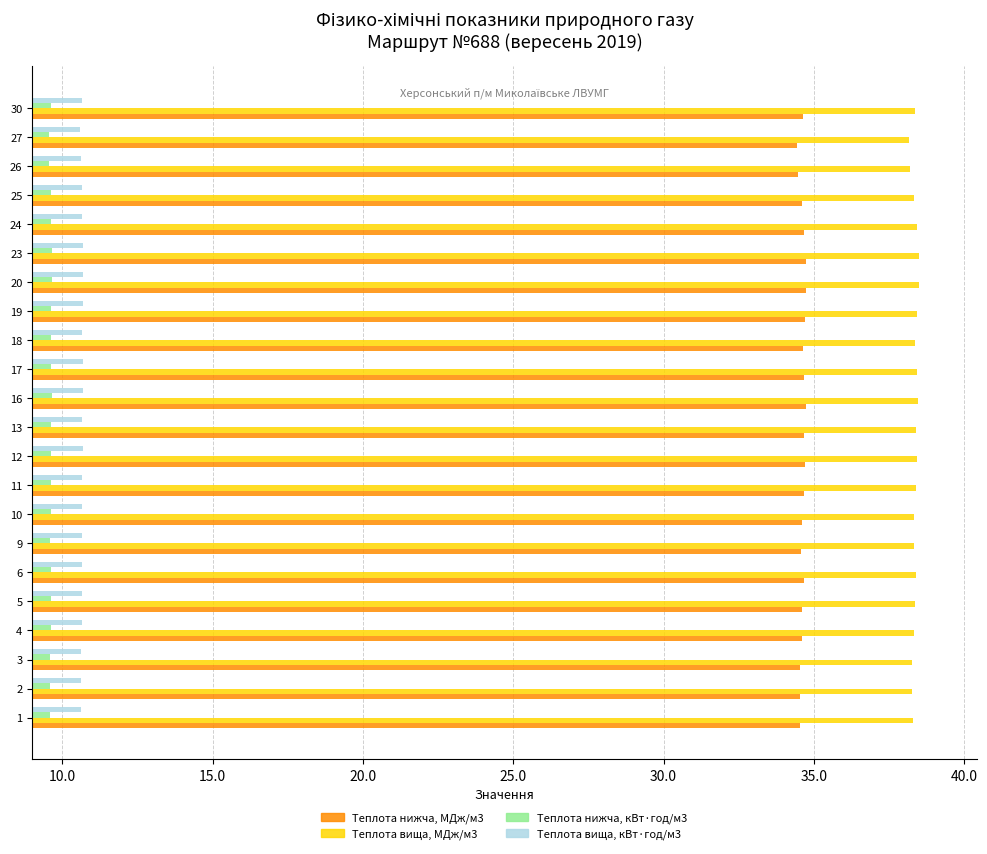

Rank the series by their maximum value, from lowest to highest.

Теплота нижча, кВт·год/м3, Теплота вища, кВт·год/м3, Теплота нижча, МДж/м3, Теплота вища, МДж/м3